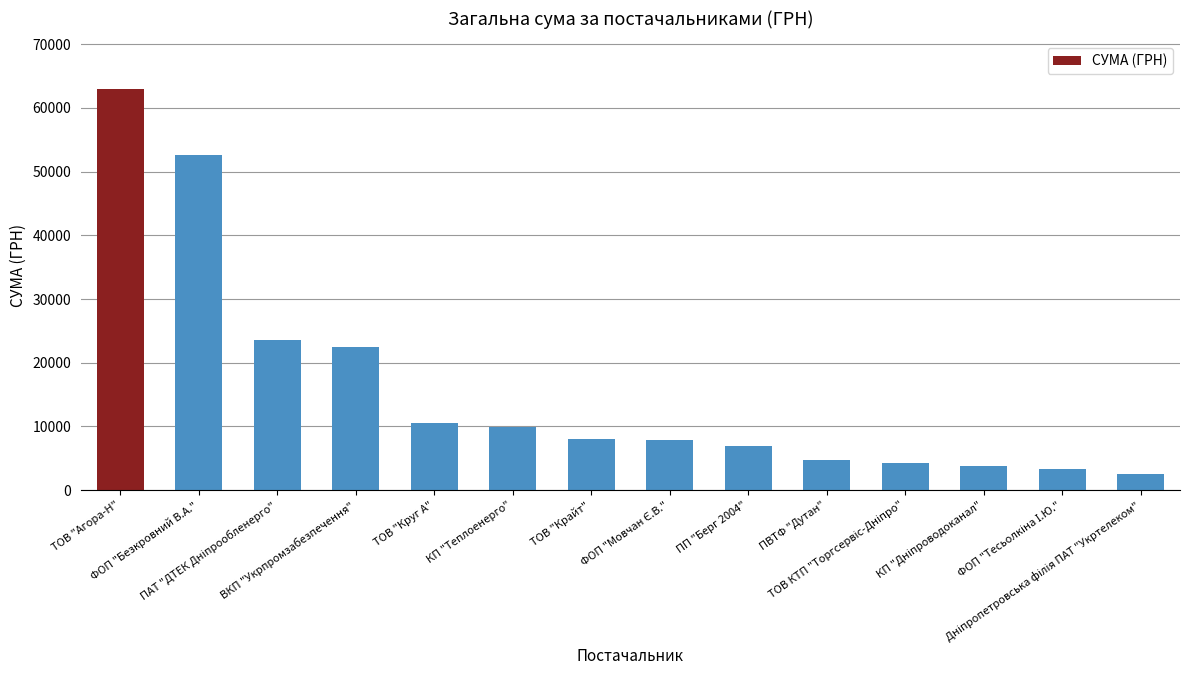

The chart shows a value of 22441.2 at ВКП "Укрпромзабезпечення". True or false?

True